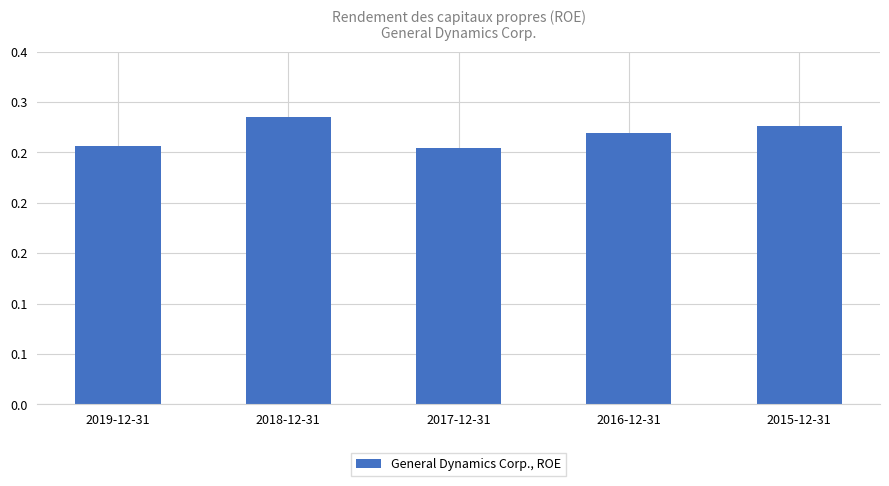

Are the bars horizontal?

No